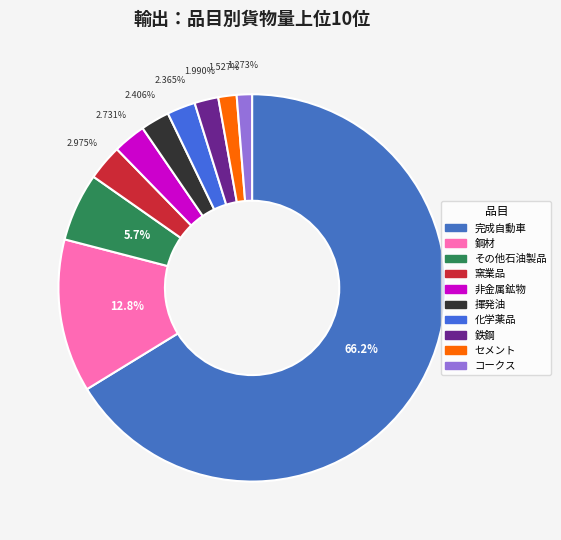

Does 完成自動車 represent more than half of the total?

Yes